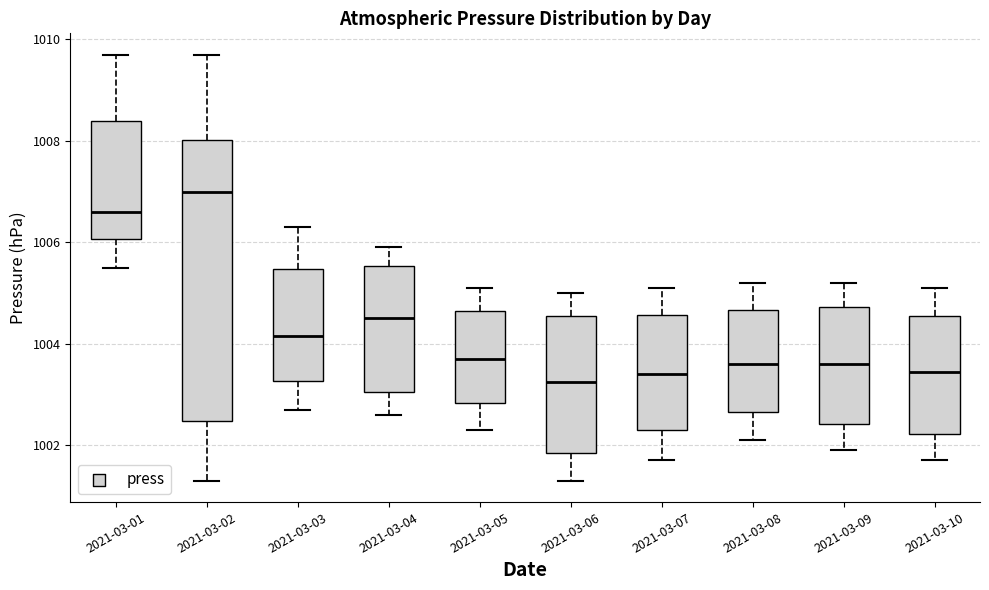

Reading left to right, transcribe this box plot: for each box, give where its median line is, the range the box spans, and where its two whiskers end, as read against the y-axis. The values are not printed on the chart, so give them approximately, as read against the axis.

2021-03-01: median 1006.6, box 1006.0 to 1008.4, whiskers 1005.6 to 1009.8
2021-03-02: median 1007.0, box 1002.4 to 1008.0, whiskers 1001.4 to 1009.8
2021-03-03: median 1004.2, box 1003.2 to 1005.4, whiskers 1002.8 to 1006.4
2021-03-04: median 1004.6, box 1003.0 to 1005.6, whiskers 1002.6 to 1006.0
2021-03-05: median 1003.8, box 1002.8 to 1004.6, whiskers 1002.4 to 1005.2
2021-03-06: median 1003.2, box 1001.8 to 1004.6, whiskers 1001.4 to 1005.0
2021-03-07: median 1003.4, box 1002.4 to 1004.6, whiskers 1001.8 to 1005.2
2021-03-08: median 1003.6, box 1002.6 to 1004.6, whiskers 1002.2 to 1005.2
2021-03-09: median 1003.6, box 1002.4 to 1004.8, whiskers 1002.0 to 1005.2
2021-03-10: median 1003.4, box 1002.2 to 1004.6, whiskers 1001.8 to 1005.2